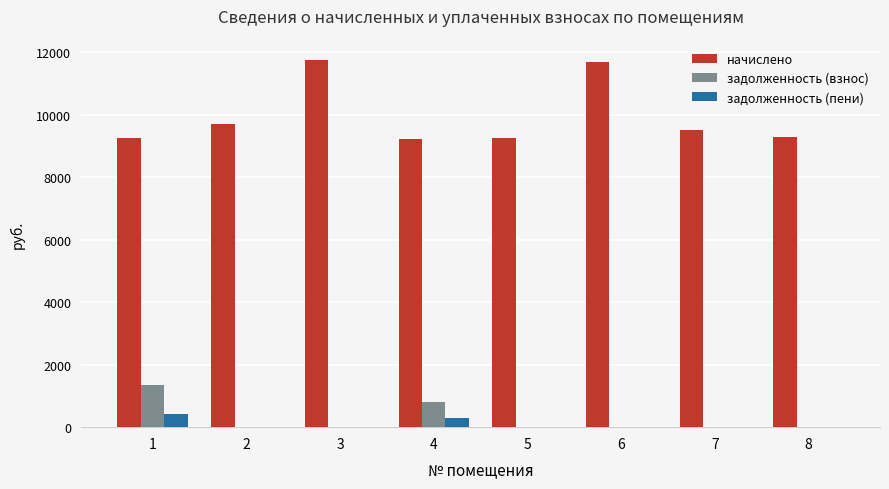

Which series changed the most between 3 and 7?

начислено